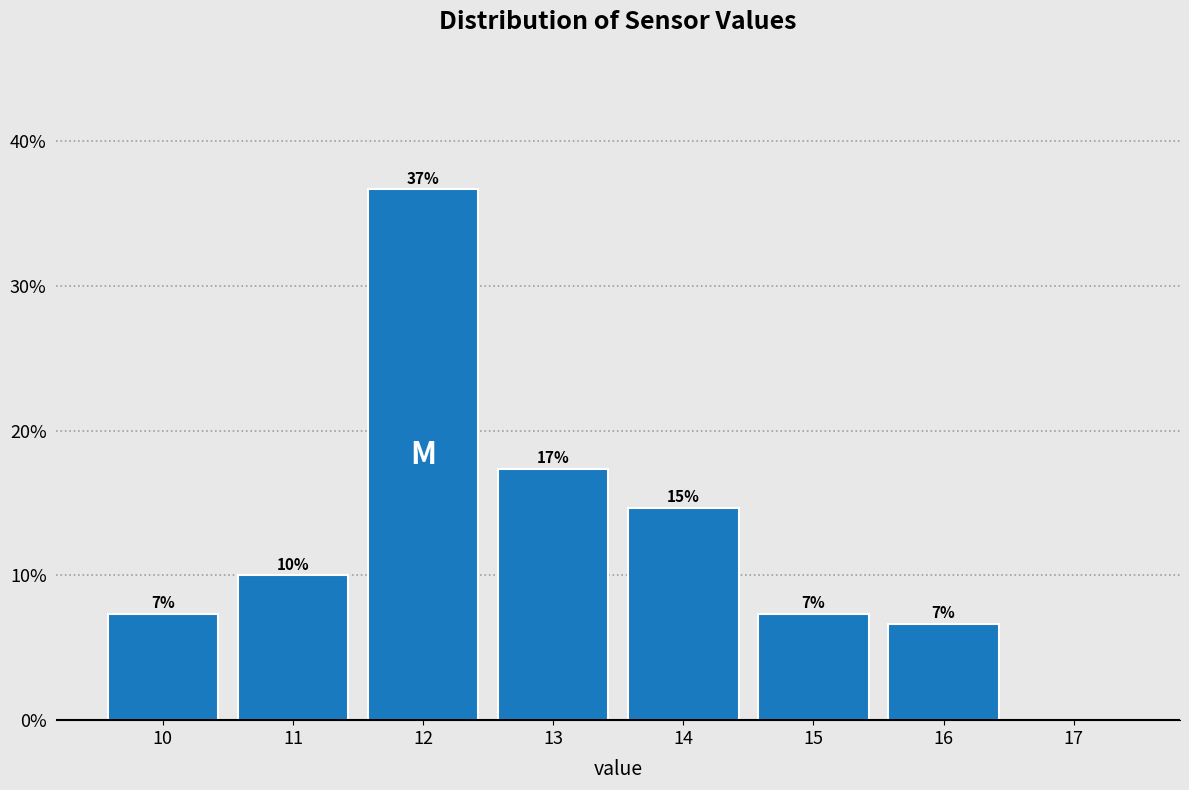

Are the bars horizontal?

No